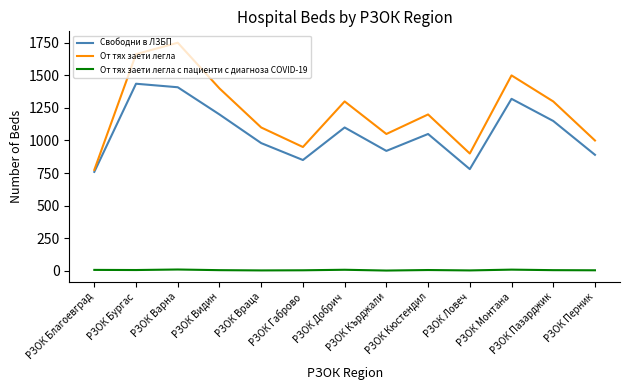

True or false: От тях заети легла and От тях заети легла с пациенти с диагноза COVID-19 cross at least once.

False